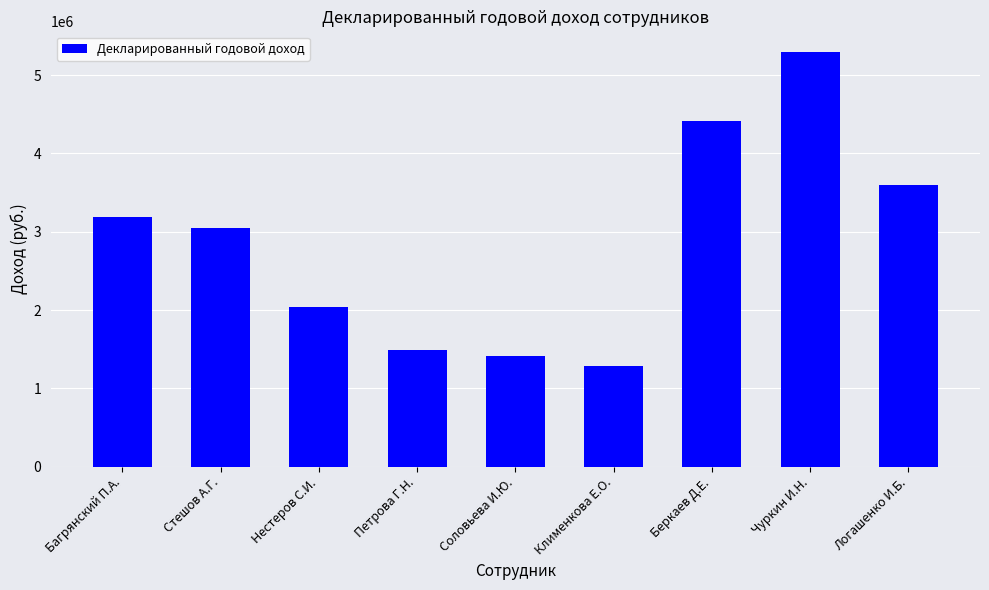

Approximately how many times larger is the value at Стешов А.Г. compared to Соловьева И.Ю.?

2.2